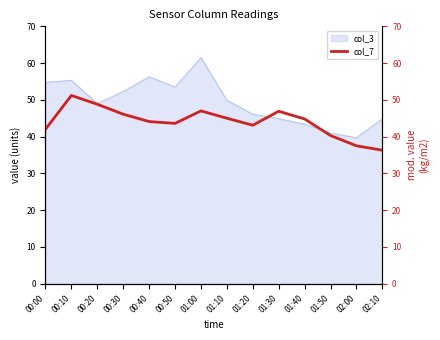

What is the highest value of the col_3 series?

61.5